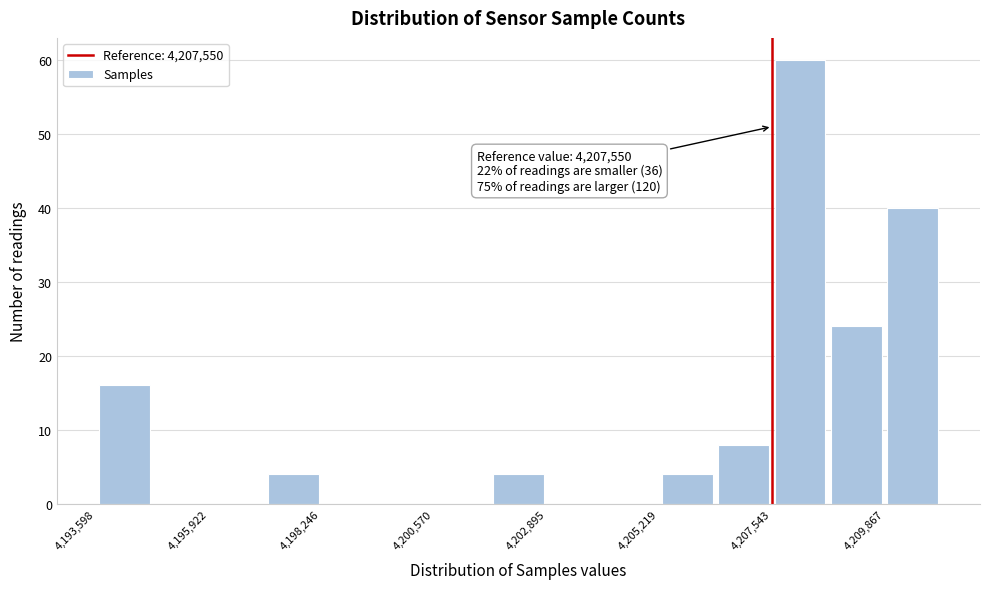

Read against the x-axis, roughly where is the centre of the tallest bar?

4208000